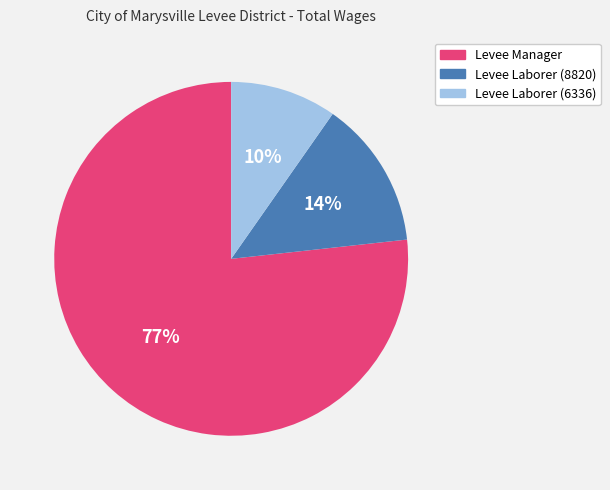

True or false: Levee Laborer (8820) accounts for 2% of the total.

False